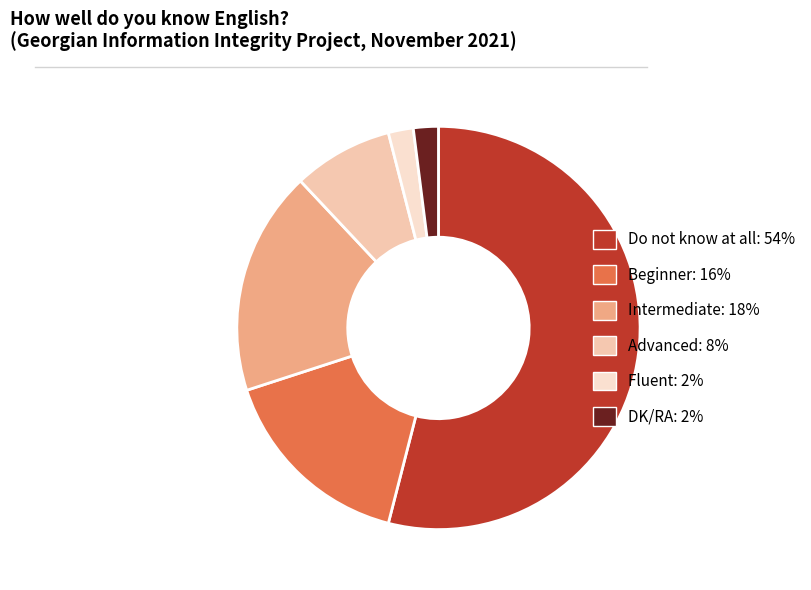

Between Intermediate and Fluent, which is larger?

Intermediate